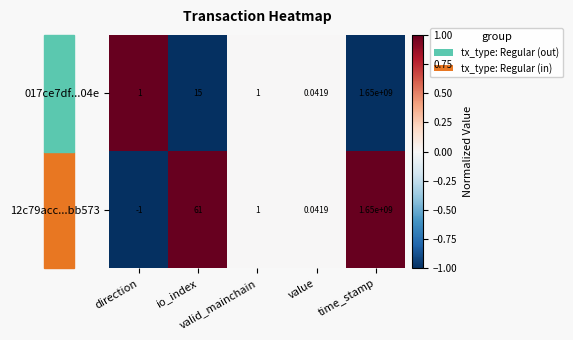

Which series has the largest total across all categories?

12c79acc...bb573